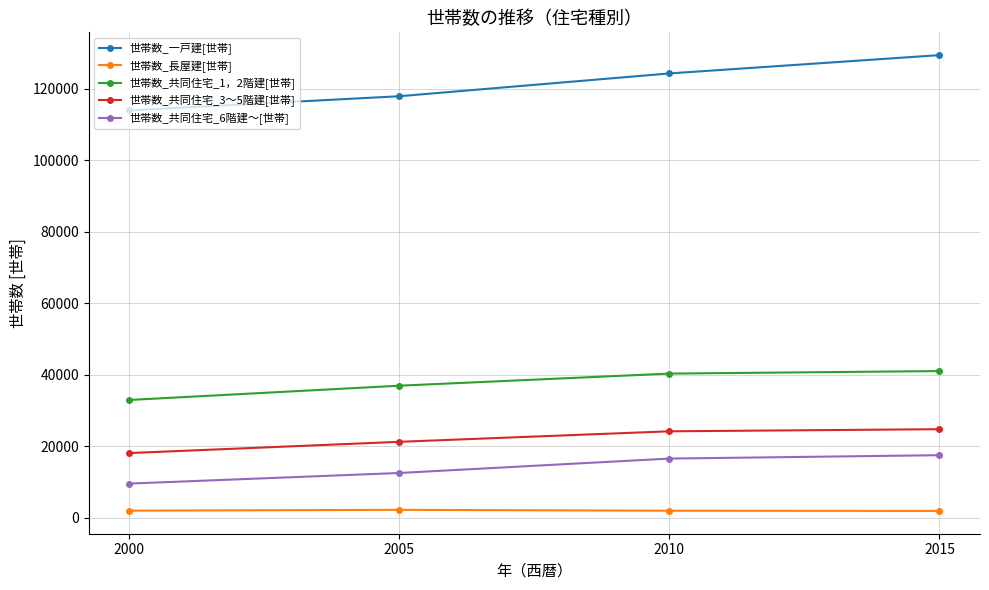

List the series in order of their peak value, lowest first.

世帯数_長屋建[世帯], 世帯数_共同住宅_6階建～[世帯], 世帯数_共同住宅_3～5階建[世帯], 世帯数_共同住宅_1，2階建[世帯], 世帯数_一戸建[世帯]